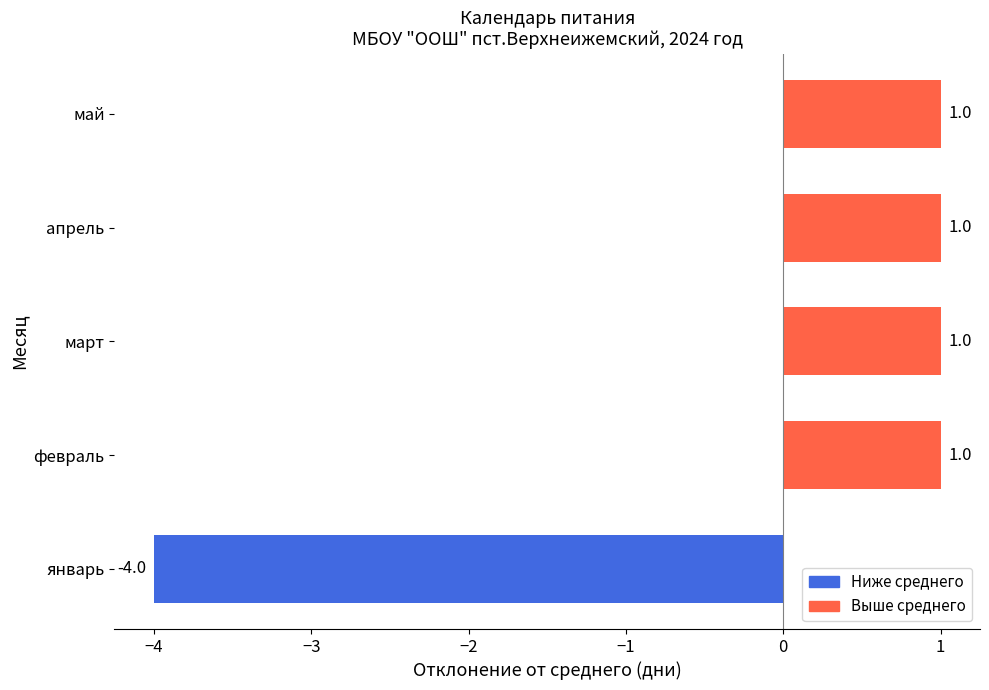

What is the smallest value displayed?

-4